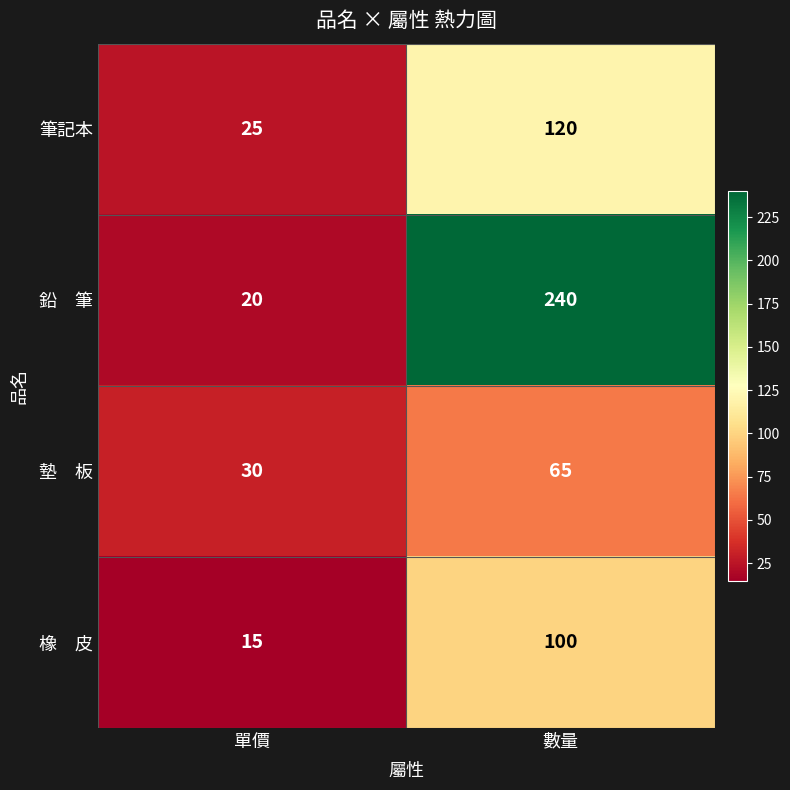

What is the total value across all series at 數量?

525